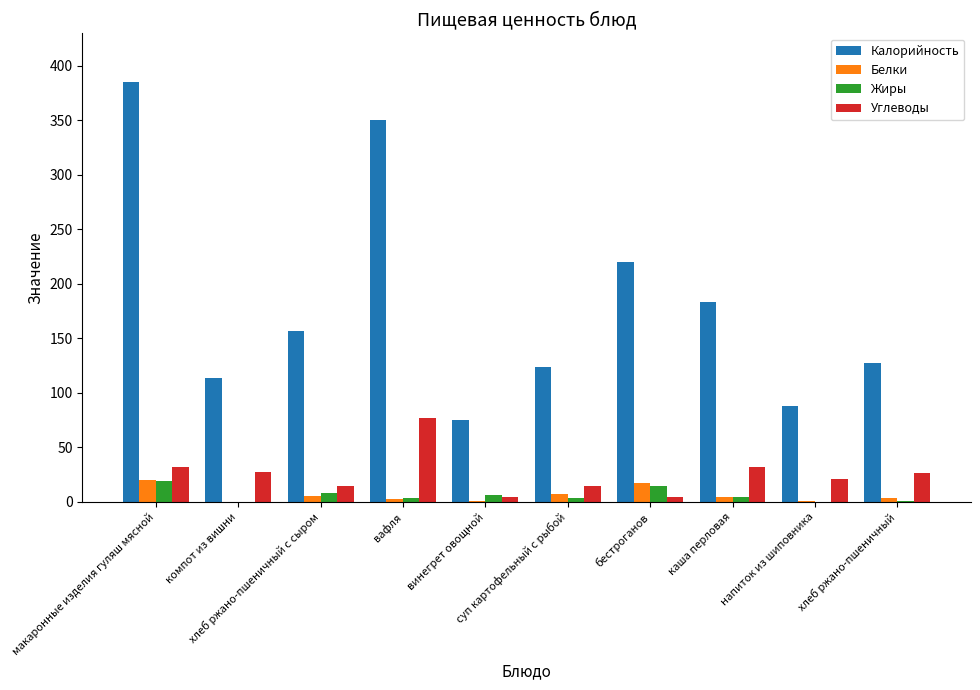

Where is Калорийность nearest to the value 230?

бестроганов